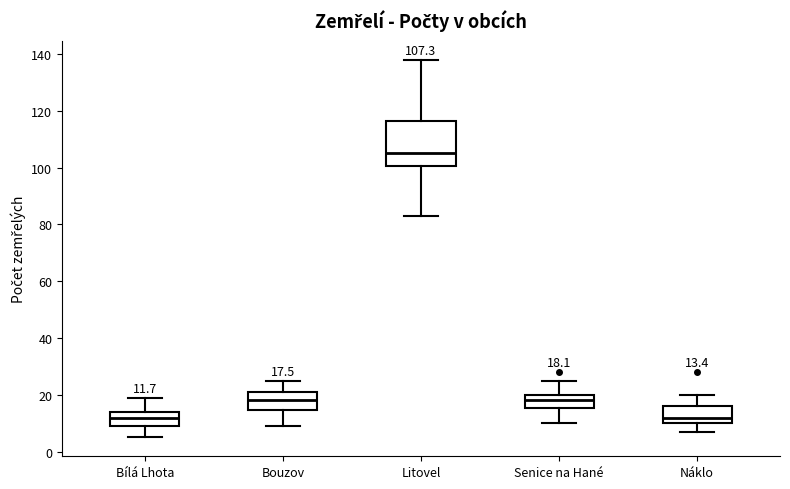

Comparing the boxes themselves (not the whiskers), which one is the tallest?

Litovel